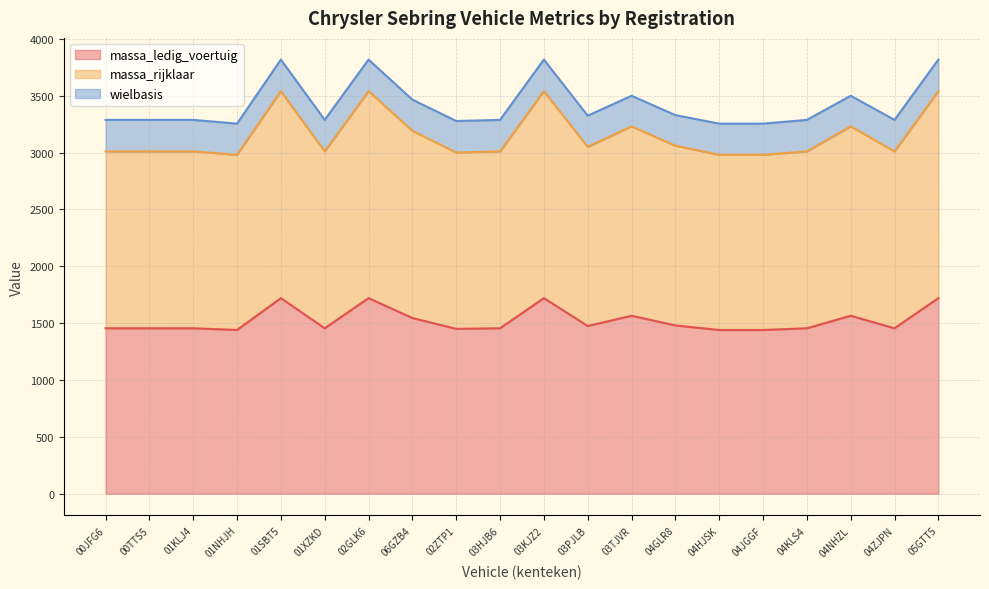

What is the label of the 11th point from the left?

03KJZ2